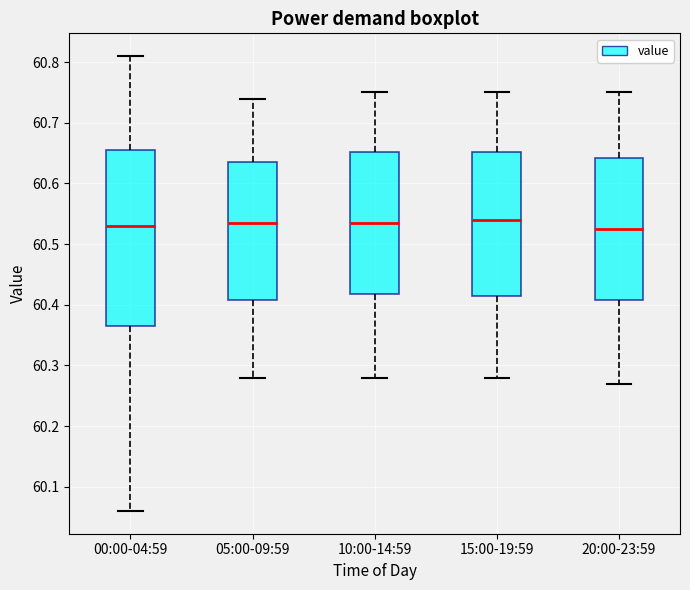

Where does the lower whisker of the box for 00:00-04:59 end on the y-axis? The values are not printed on the chart, so give them approximately, as read against the axis.

60.06